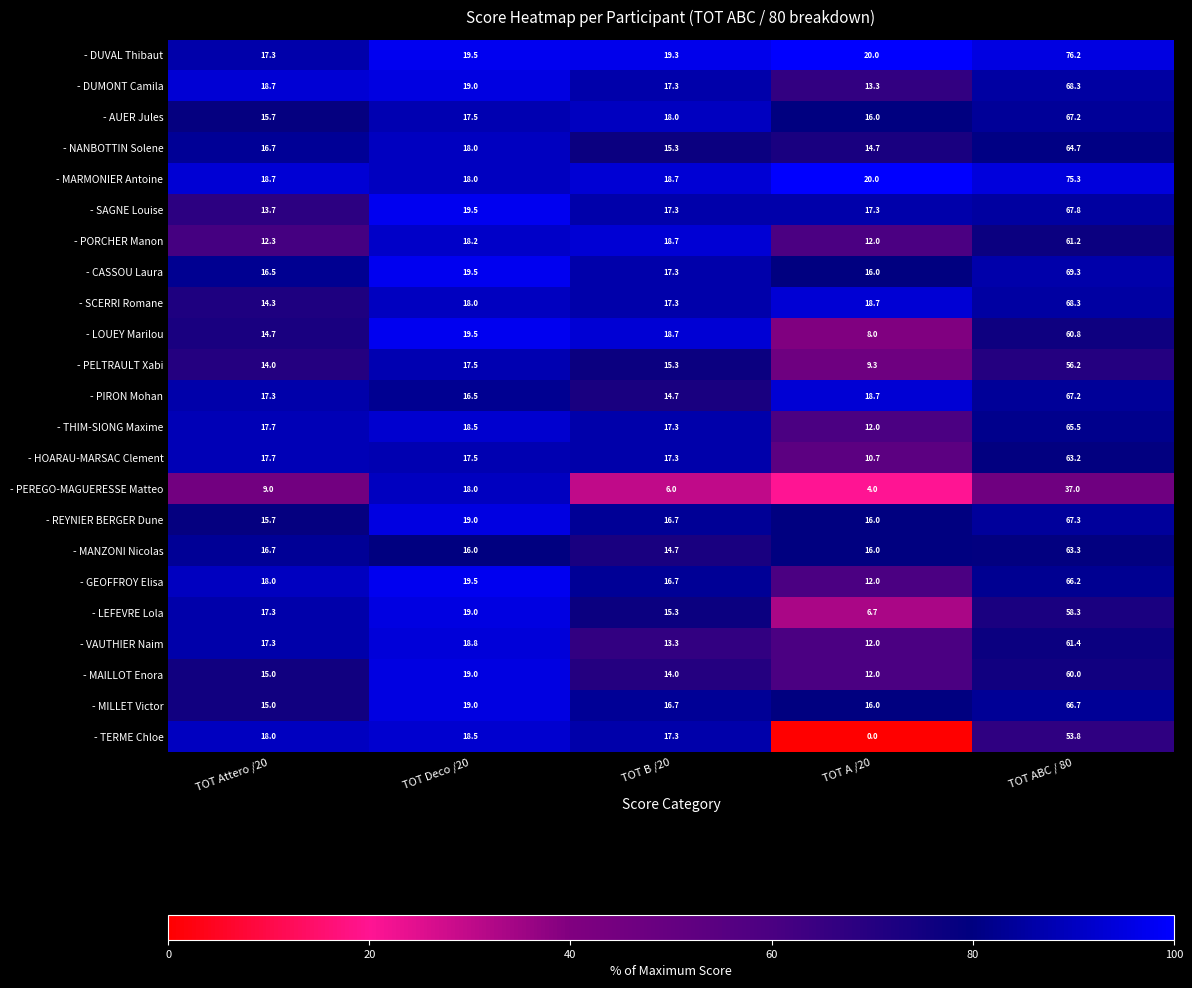

The - MILLET Victor series shows 25.7 at TOT A /20. True or false?

False